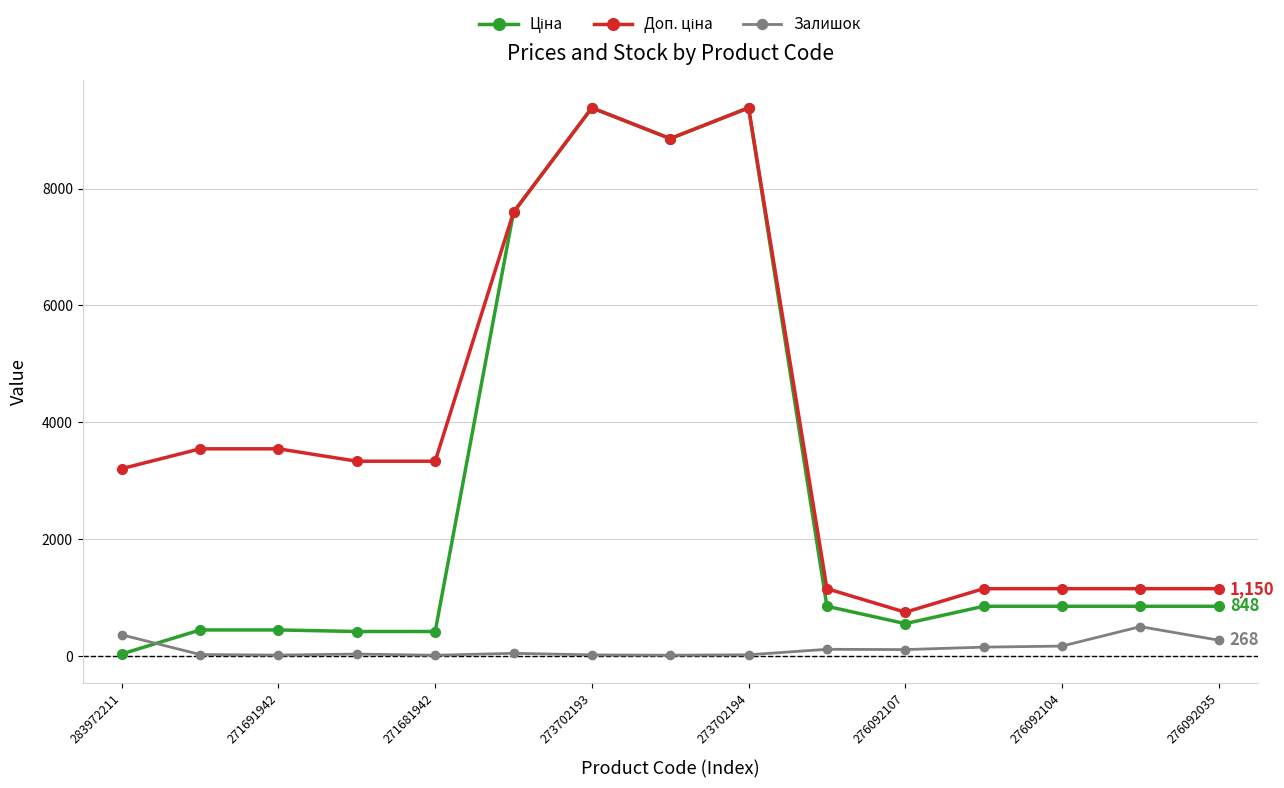

True or false: Залишок has more than 0 interior local peaks.

True